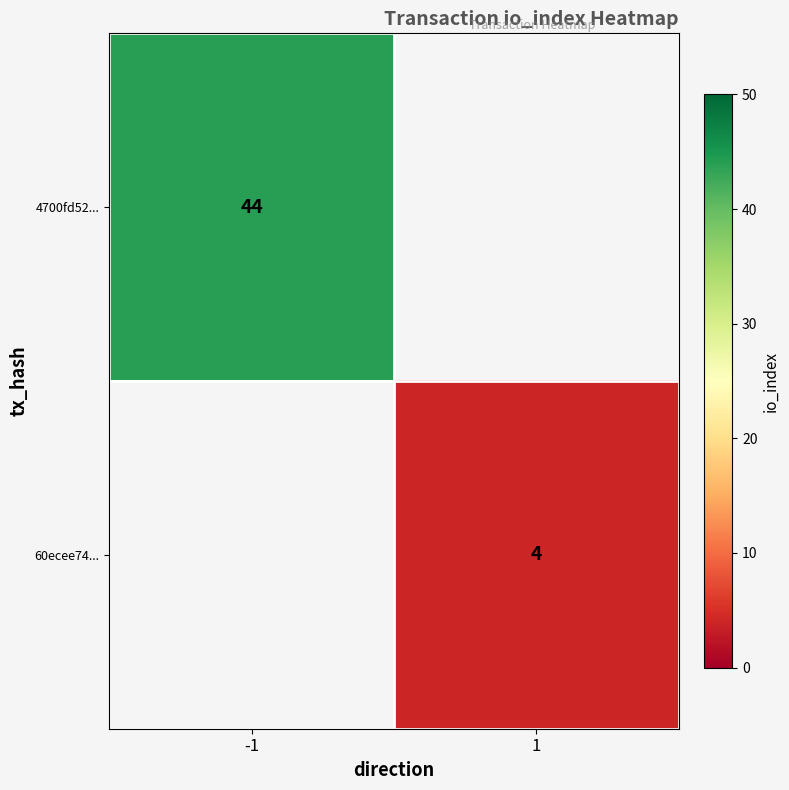

Which label corresponds to the largest value in the chart?

-1